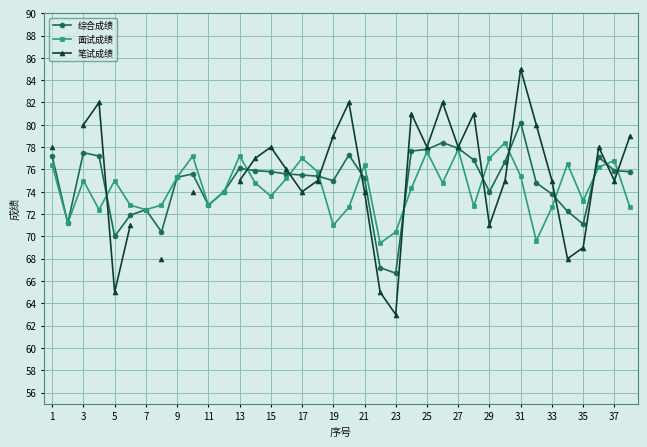

List the series in order of their peak value, lowest first.

面试成绩, 综合成绩, 笔试成绩